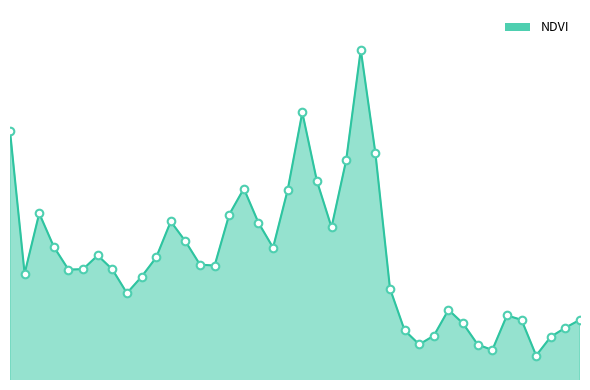

Does the chart have visible grid lines?

No